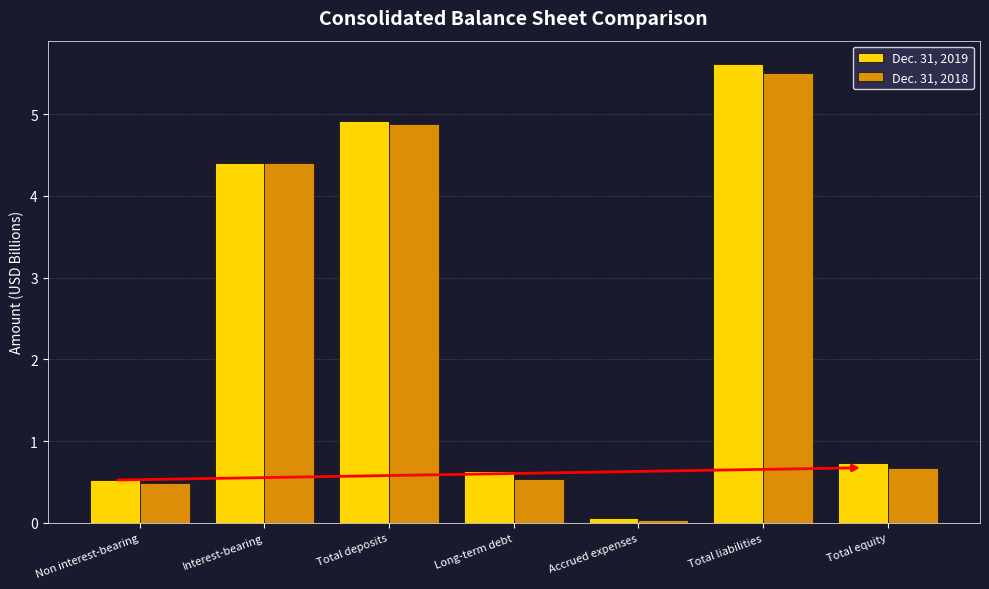

What is the difference between the maximum and second lowest values in the Dec. 31, 2019 series?

5.1